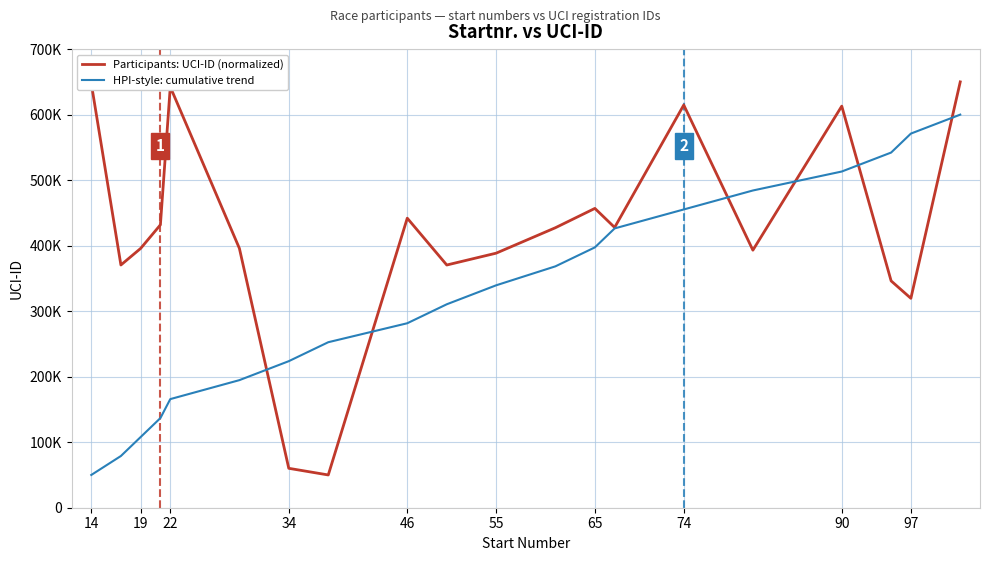

Is this an area chart (filled region under the line)?

No